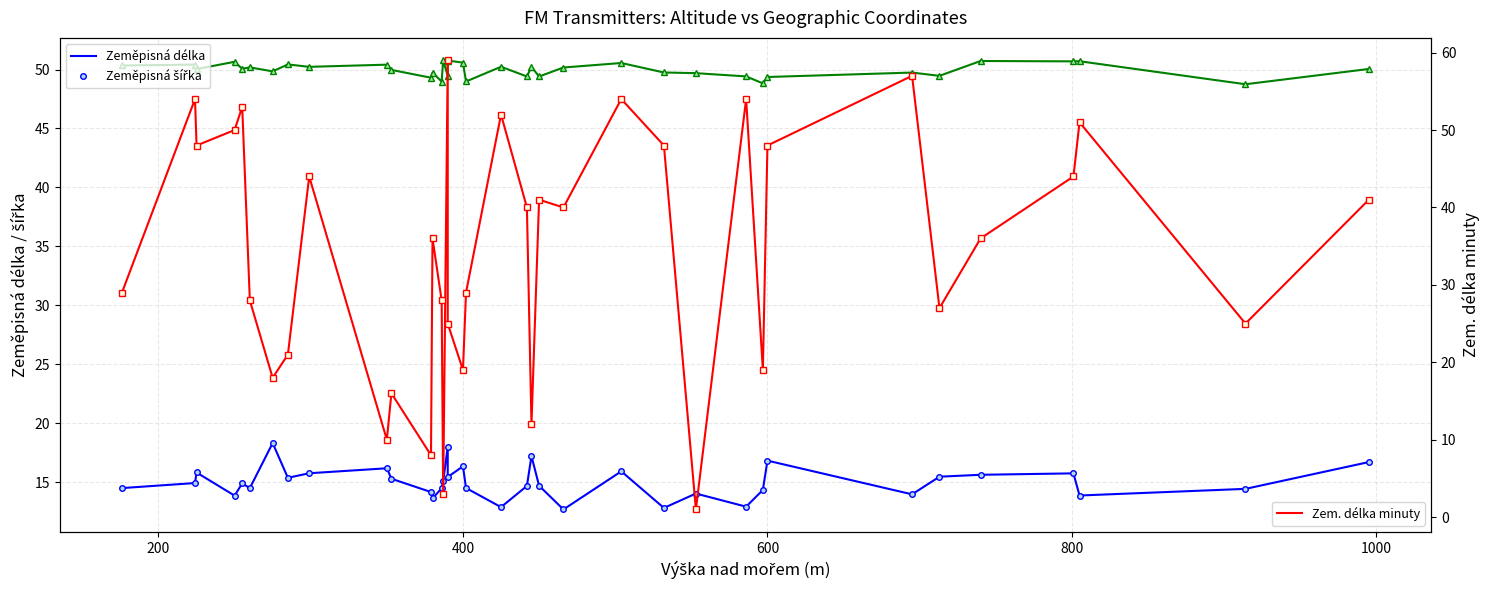

How many intersections are there between Zem. délka minuty and Data Zeměpisná šířka?

16